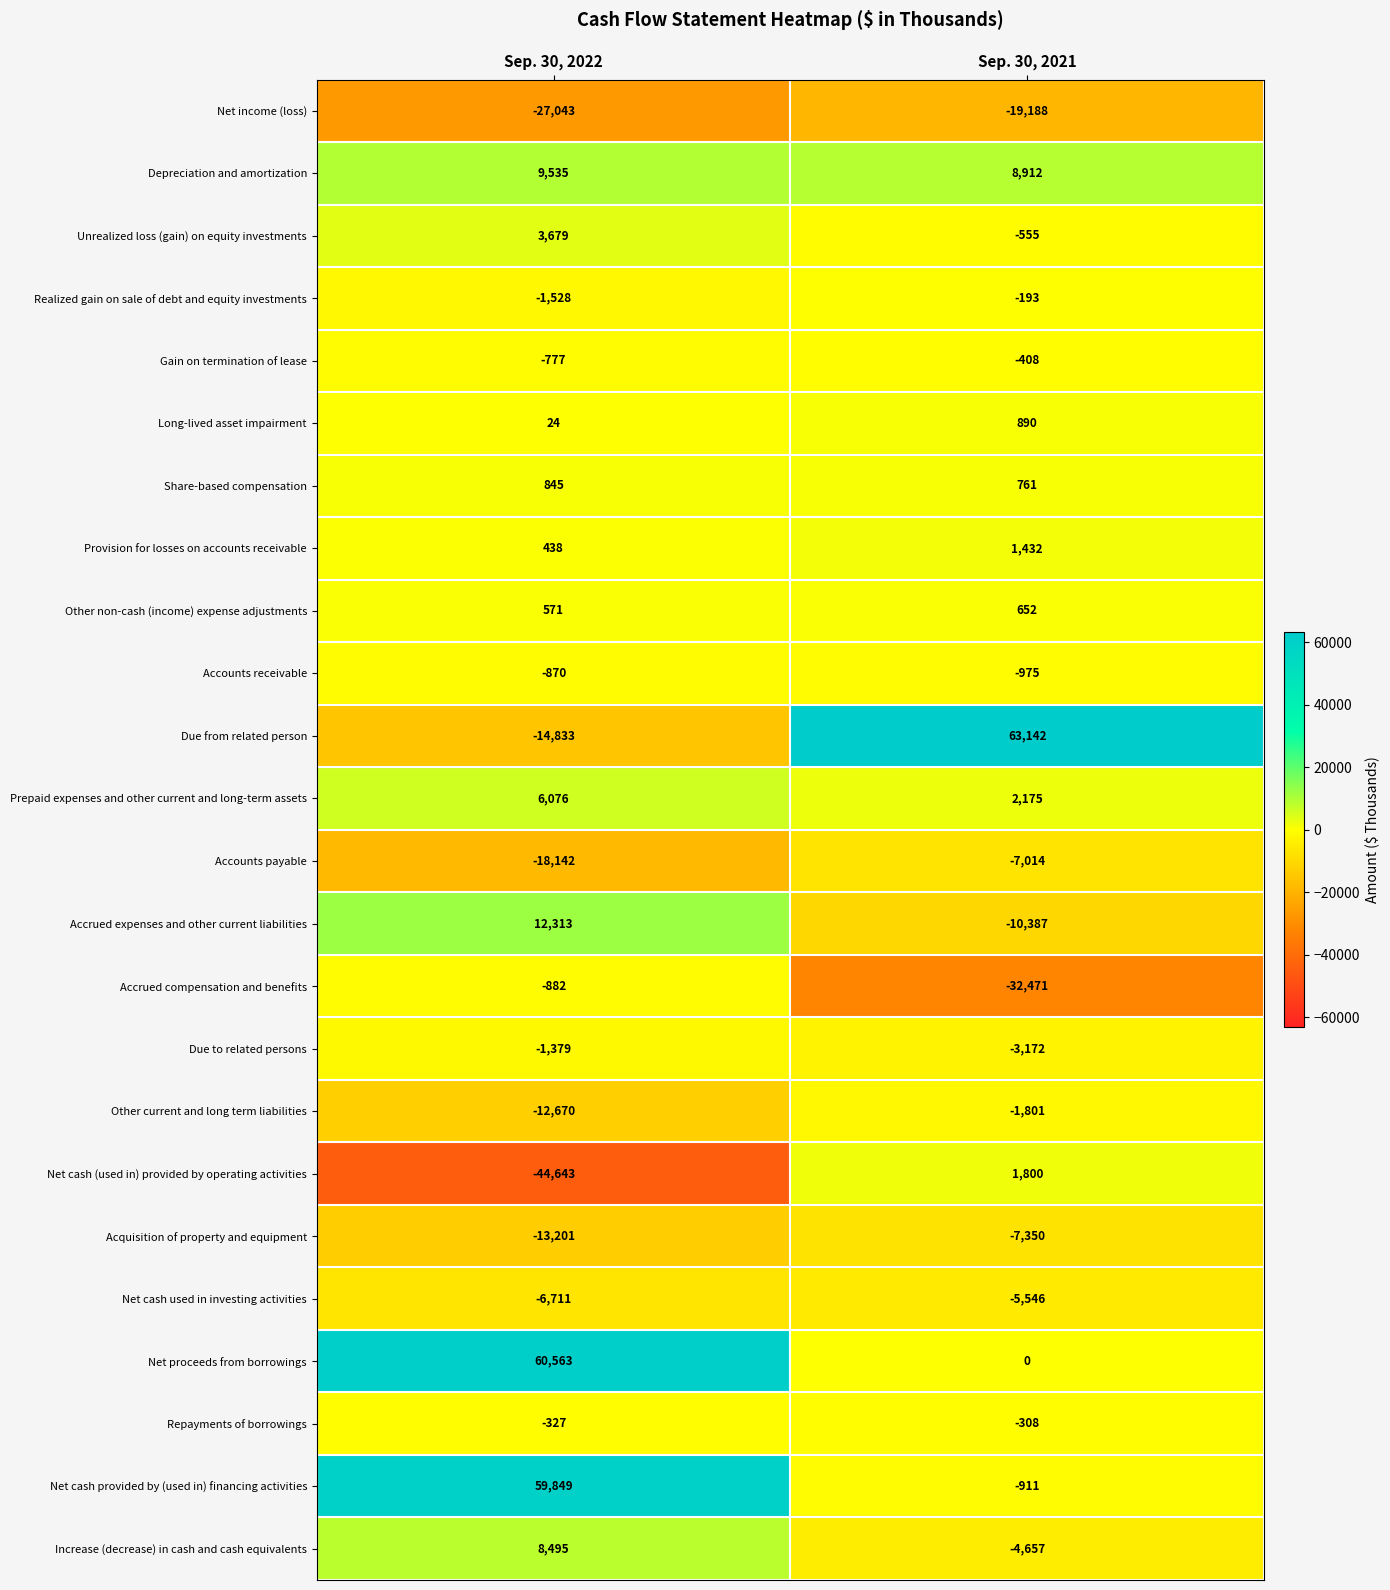

At which category does the chart reach its peak across all series?

Sep. 30, 2021